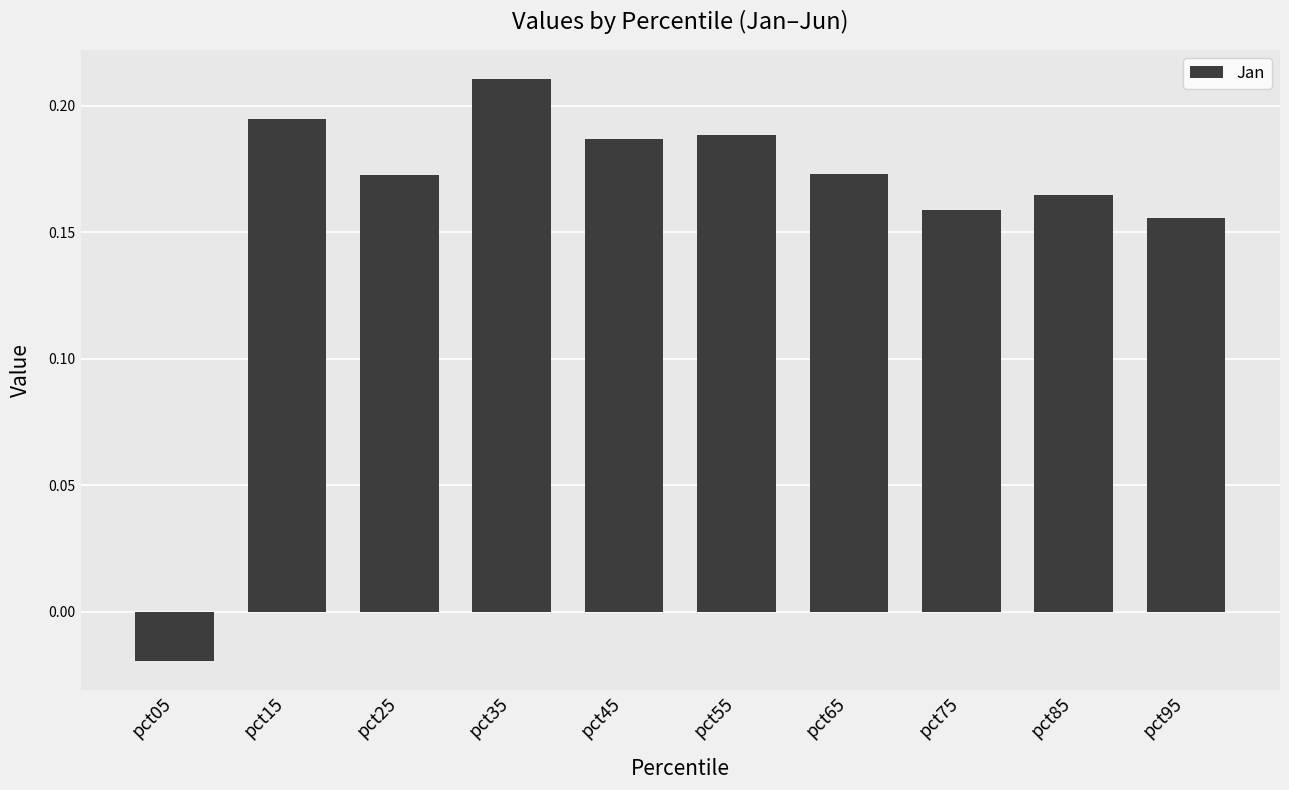

Which label corresponds to the smallest value in the chart?

pct05